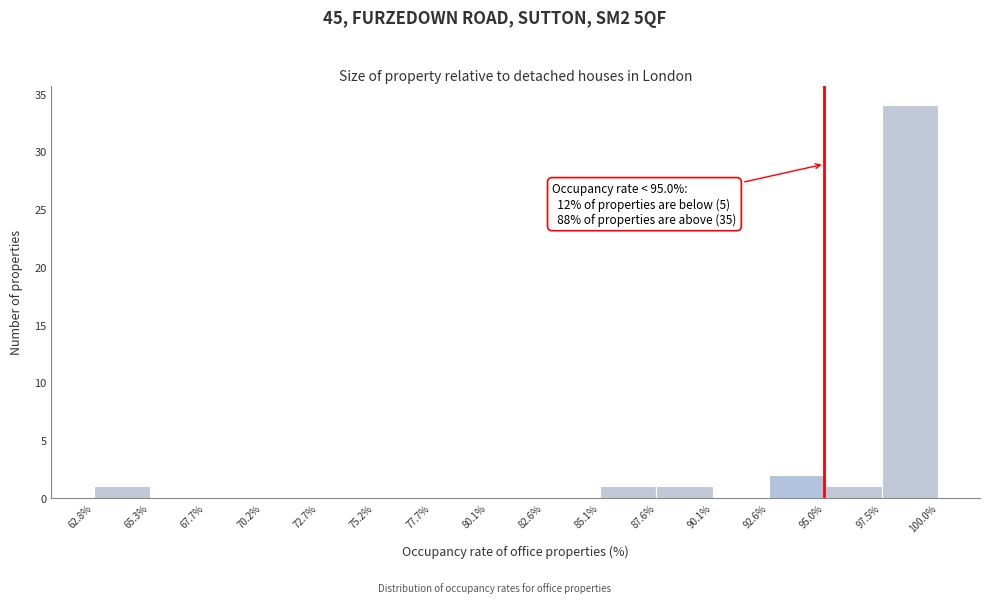

Over which range of the x-axis is the bar tallest?

97.5% to 100.0%